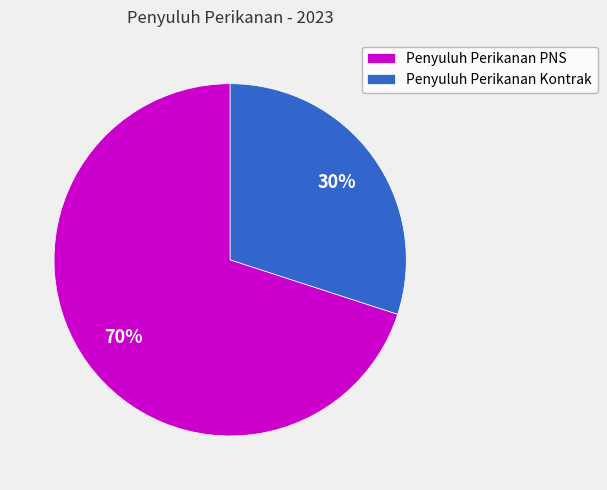

Is it true that Penyuluh Perikanan PNS is 63% of the pie?

False